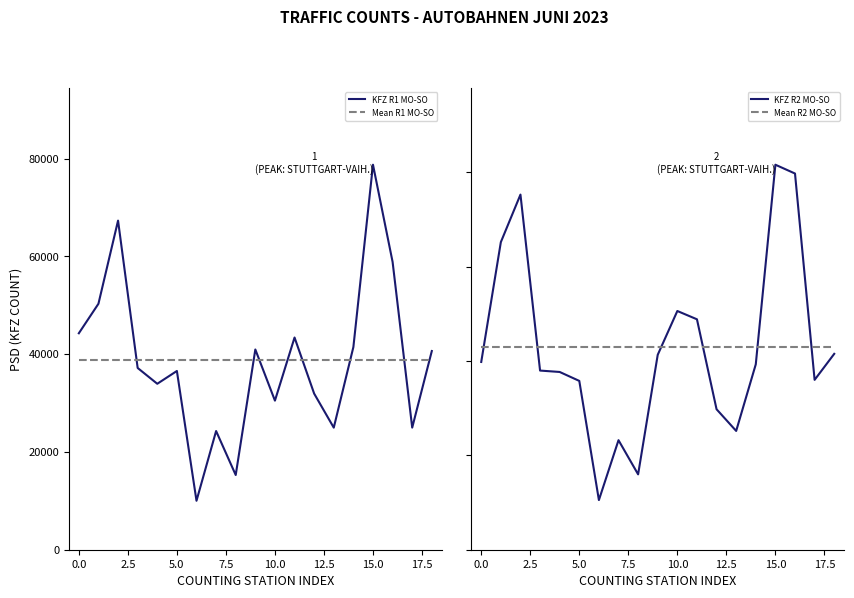

Is it true that KFZ R2 MO-SO equals 34296.1 at 10?

False